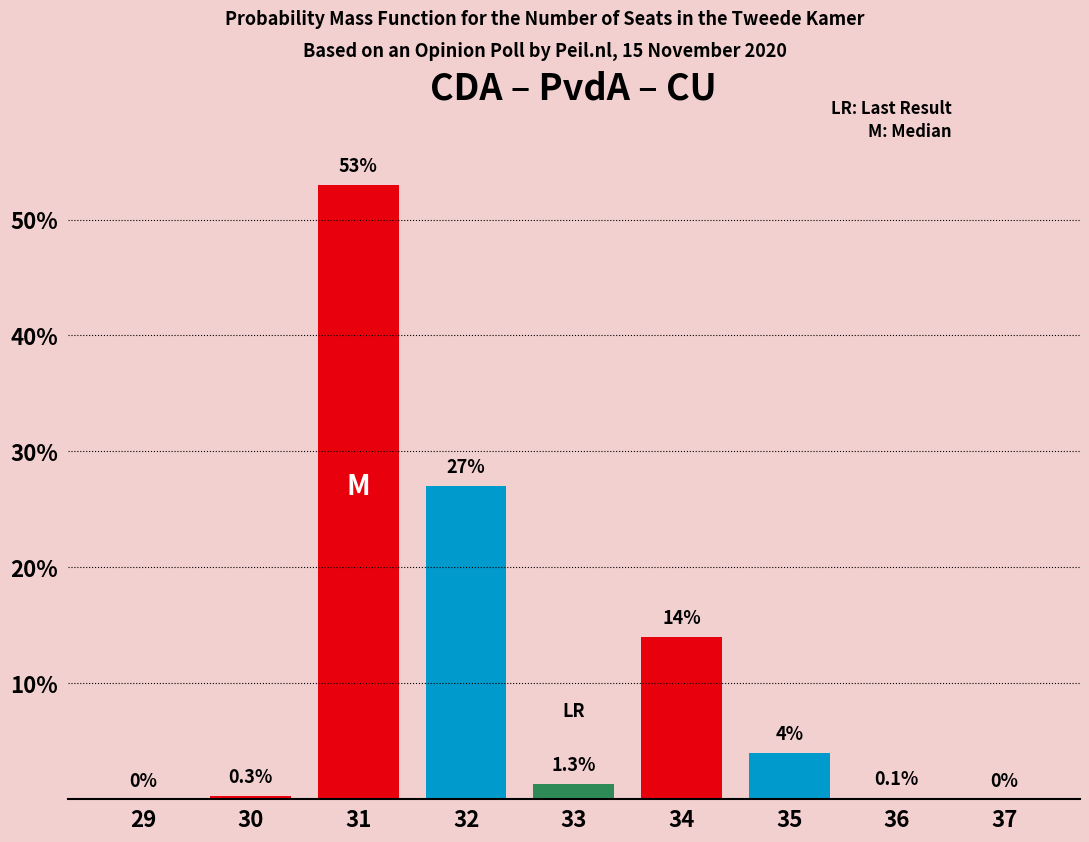

Reading right to left, extract all data points from this chart.

37=0.0	36=0.1	35=4.0	34=14.0	33=1.3	32=27.0	31=53.0	30=0.3	29=0.0